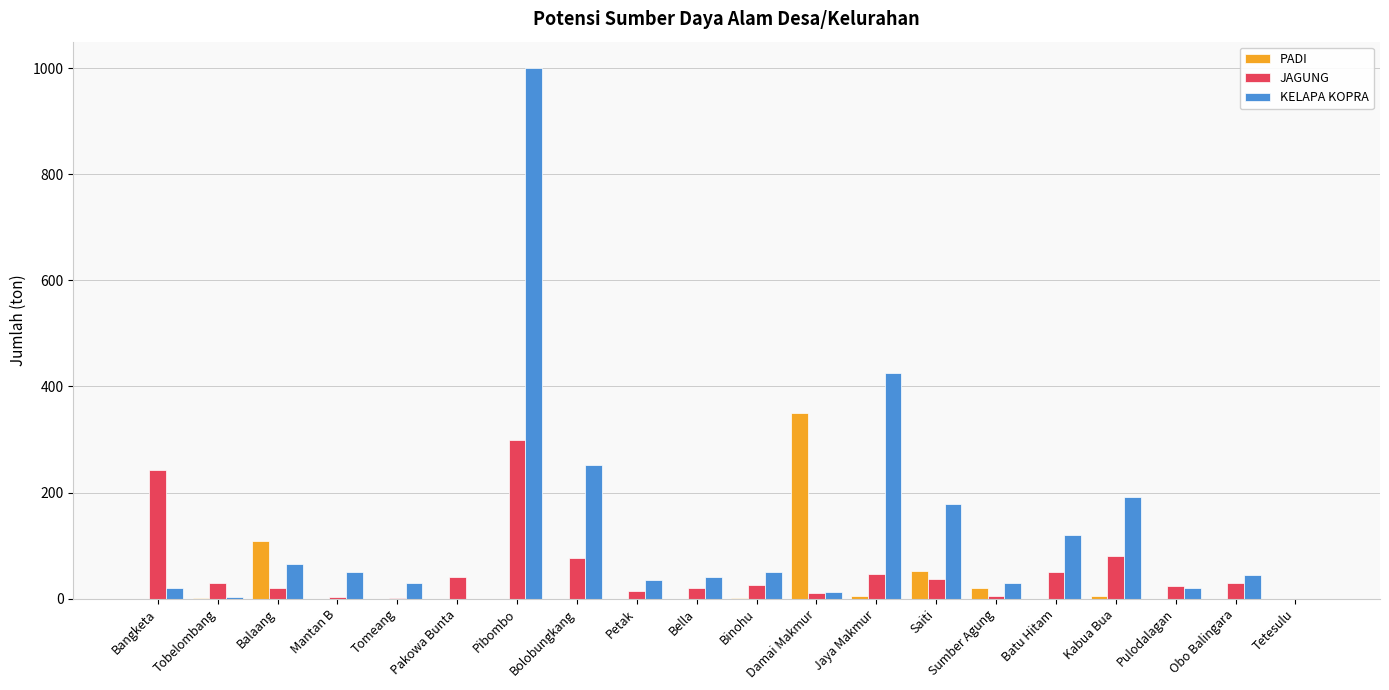

The value of JAGUNG at Bolobungkang is 76. True or false?

True